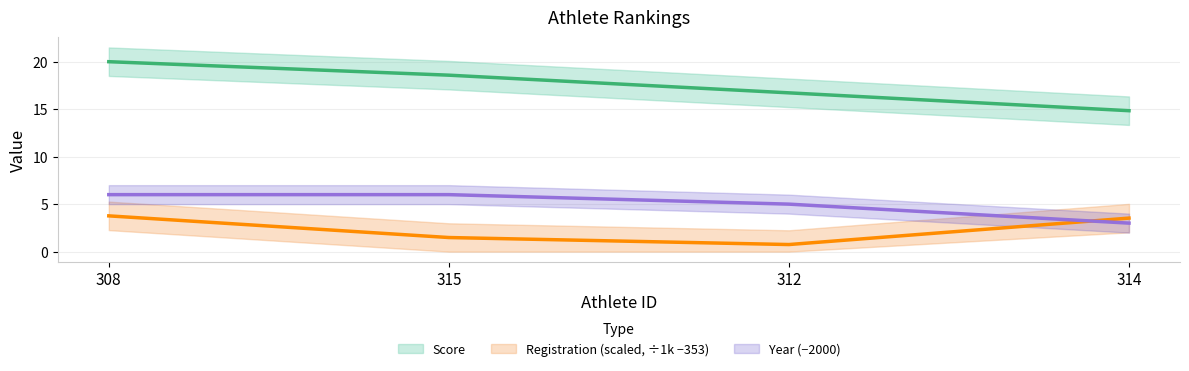

Reading left to right, list all the values displayed in this chart.

Score: 20.0	18.6	16.7	14.8
Registration: 3.8	1.5	0.7	3.5
Year: 6.0	6.0	5.0	3.0